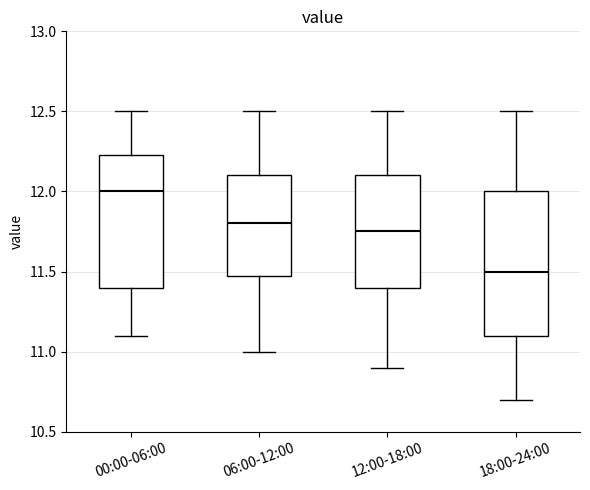

Which box is the tallest, from its lower edge to its upper edge?

18:00-24:00